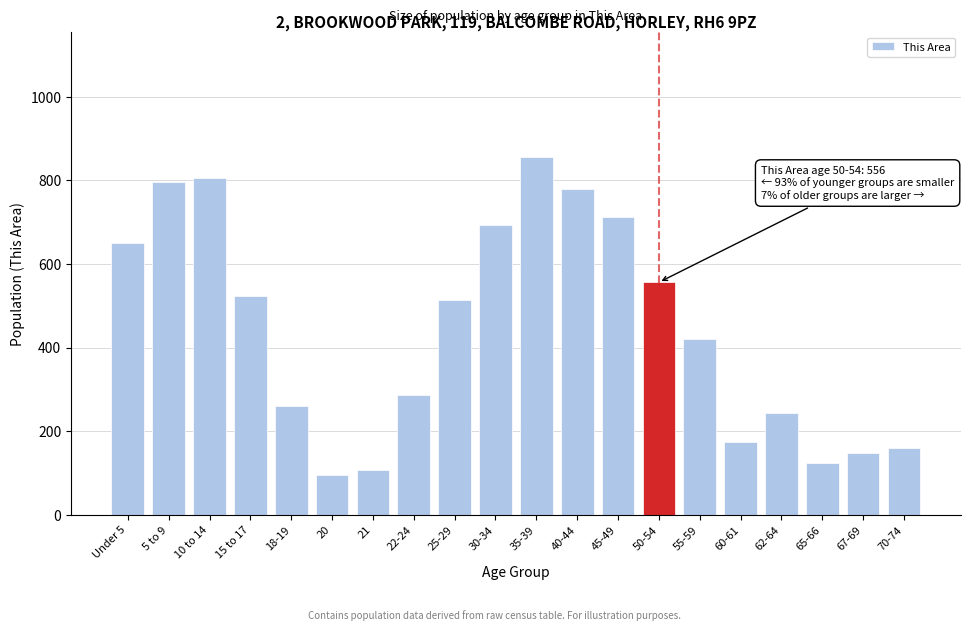

Reading left to right, what are all the values shown in this chart?

651	795	806	523	260	95	106	287	514	693	855	779	712	556	421	175	244	123	148	160